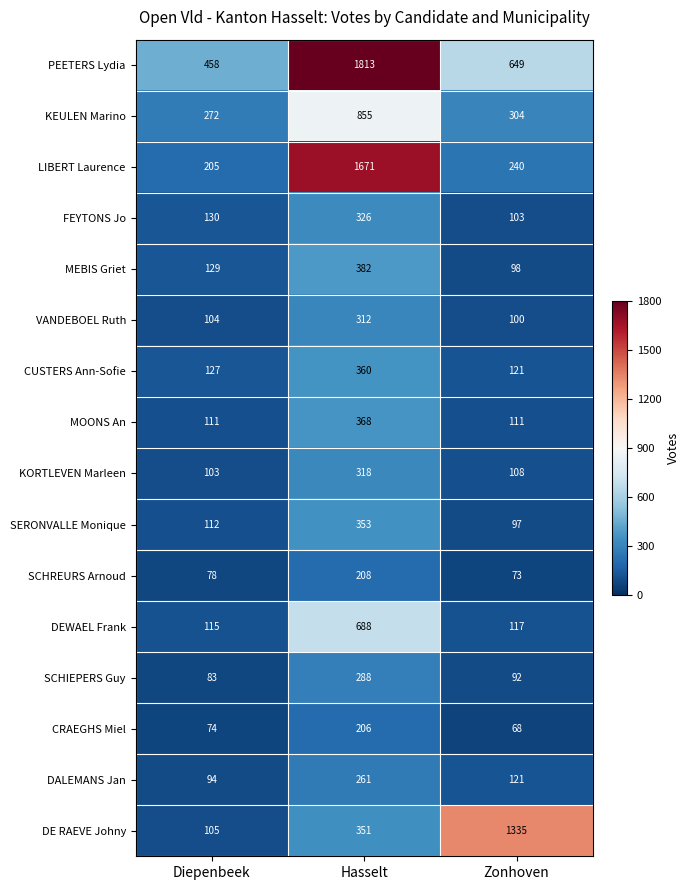

The value of SCHREURS Arnoud at Hasselt is 68. True or false?

False